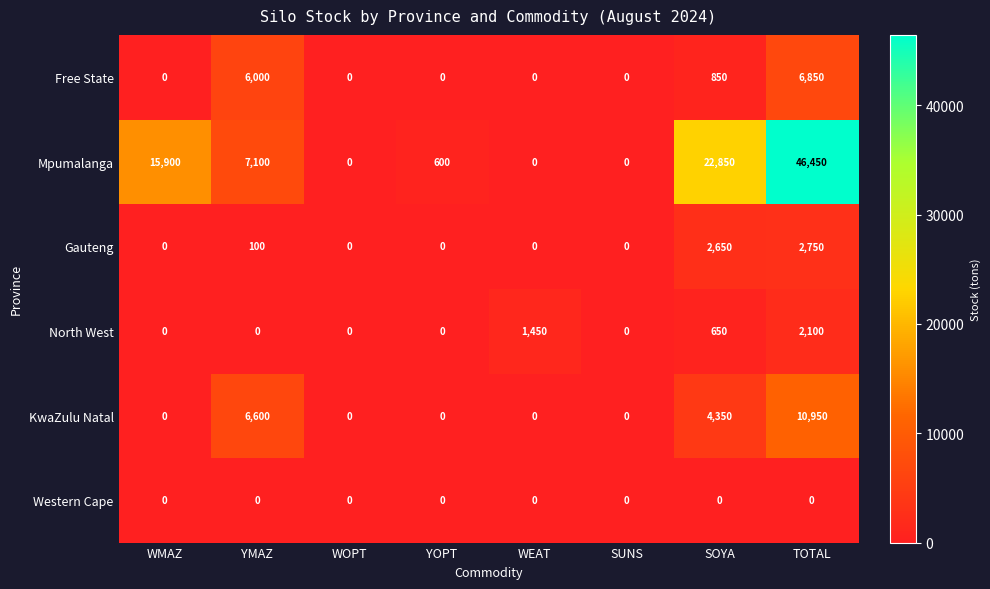

What is the highest value of the Gauteng series?

2750